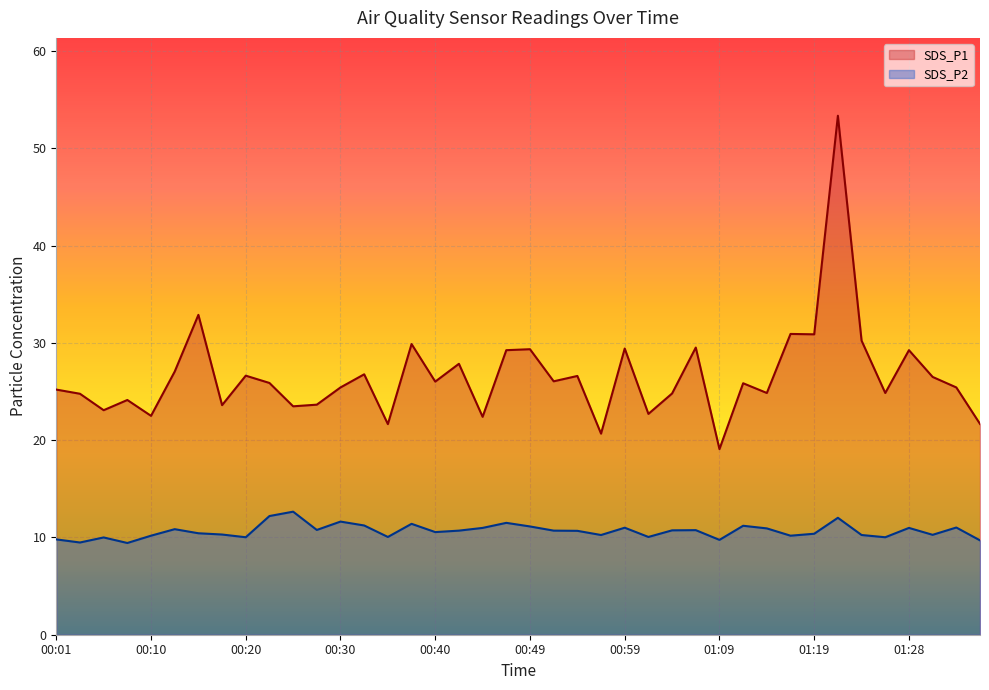

How many interior local peaks does the SDS_P1 series have?

14